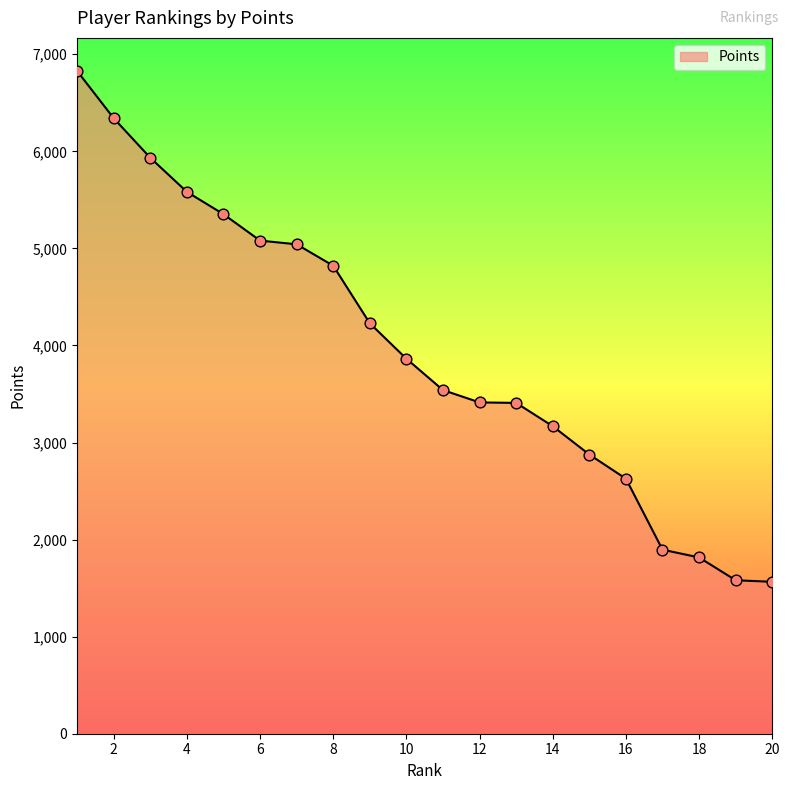

What is the difference between the maximum and minimum values?

5262